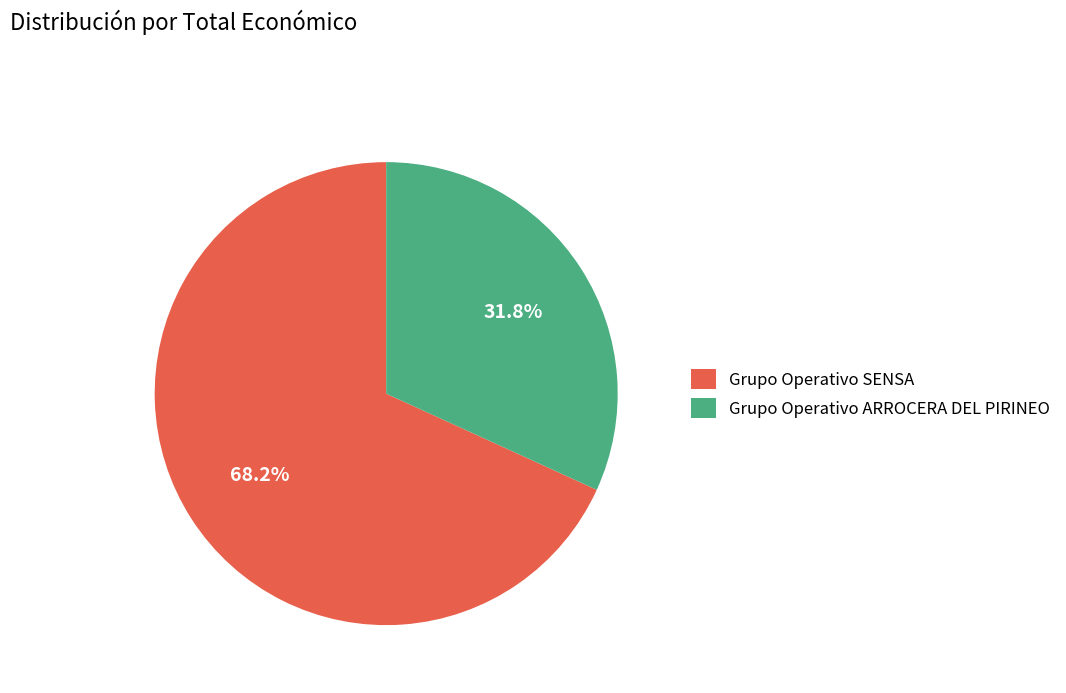

Does any single category account for the majority?

Yes